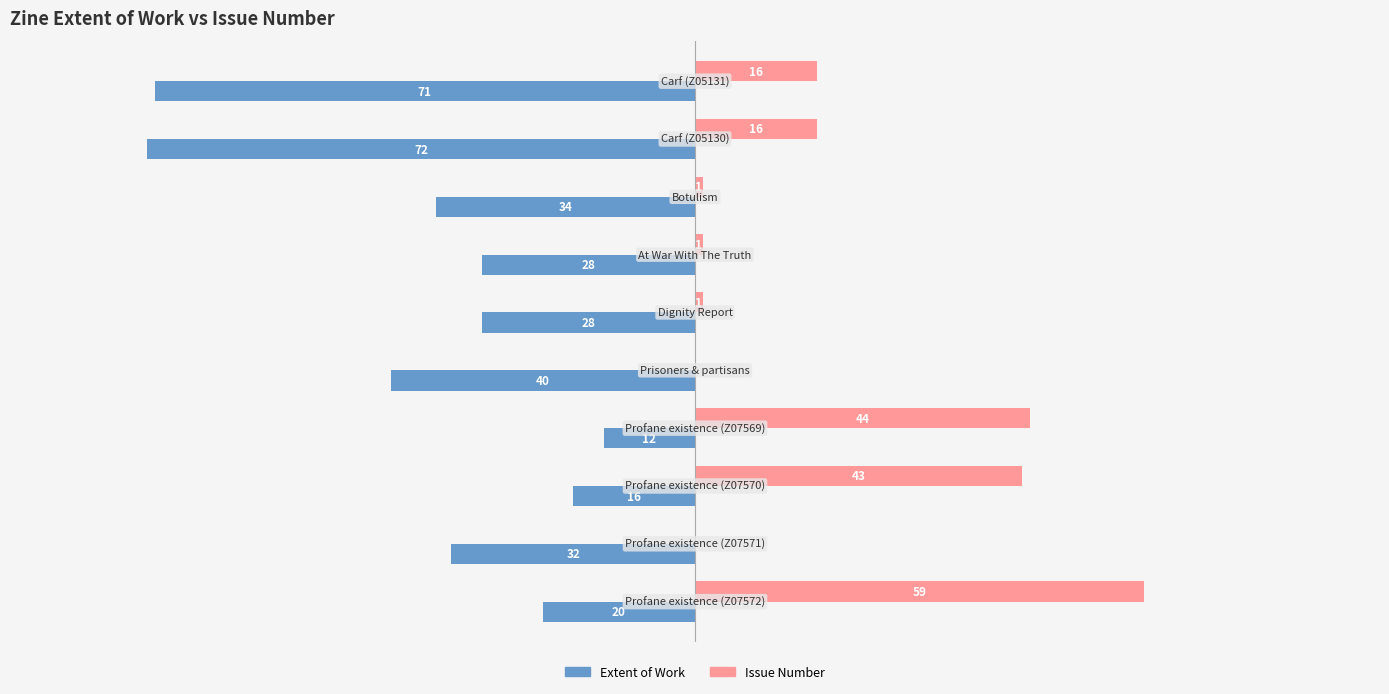

What are all the series names shown in the legend?

Extent of Work, Issue Number